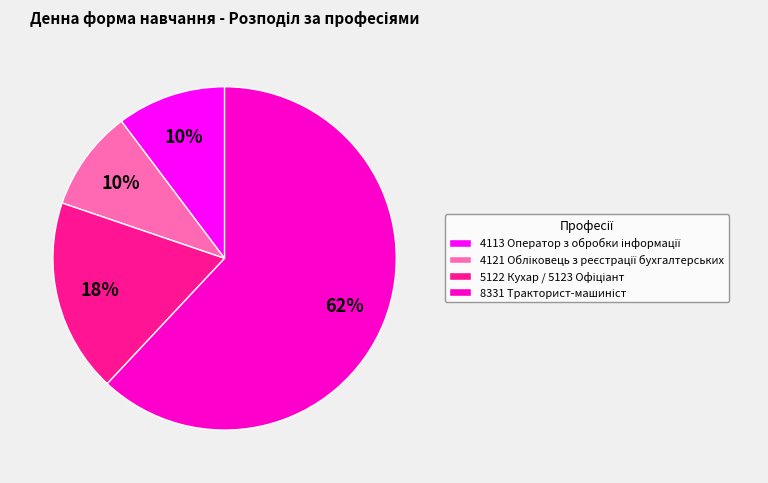

To the nearest percent, what is the average slice percentage?

25%